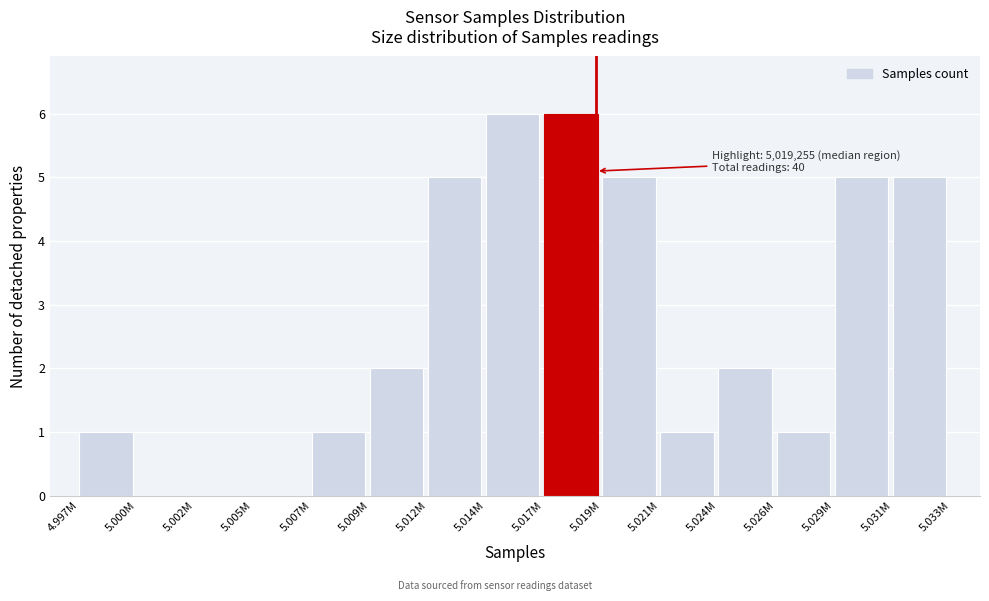

Reading left to right, extract all data points from this chart.

4.997M=1	5.000M=0	5.002M=0	5.005M=0	5.007M=1	5.009M=2	5.012M=5	5.014M=6	5.017M=6	5.019M=5	5.021M=1	5.024M=2	5.026M=1	5.029M=5	5.031M=5